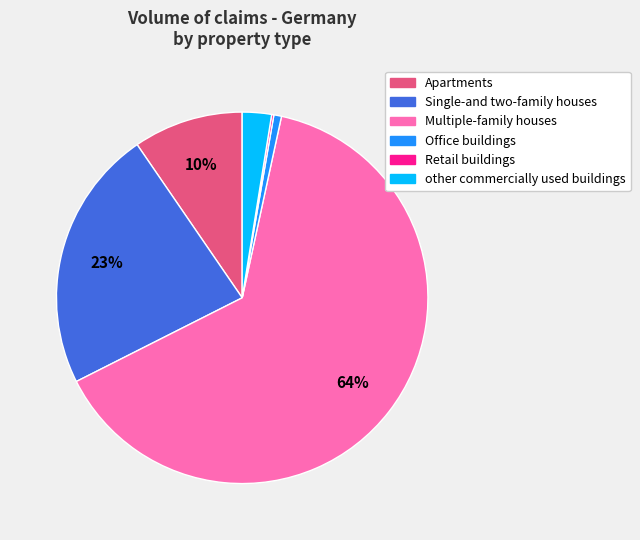

Which category has the biggest portion of the pie?

Multiple-family houses